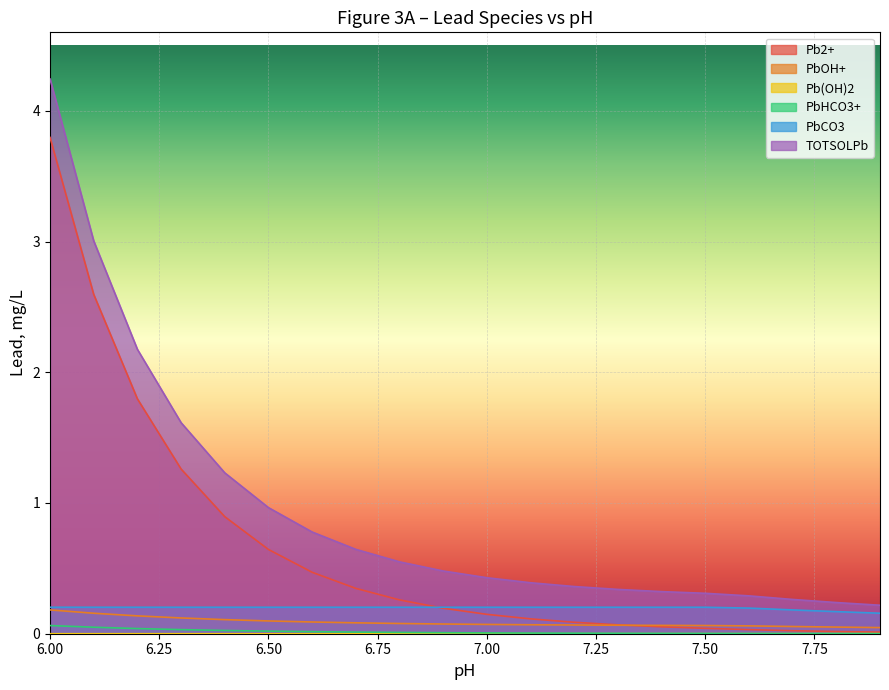

Reading left to right, what are all the values shown in this chart?

Pb2+: 3.8	2.6	1.8	1.3	0.9	0.6	0.5	0.3	0.3	0.2	0.1	0.1	0.1	0.1	0.1	0.0	0.0	0.0	0.0	0.0
PbOH+: 0.2	0.2	0.1	0.1	0.1	0.1	0.1	0.1	0.1	0.1	0.1	0.1	0.1	0.1	0.1	0.1	0.1	0.1	0.1	0.0
Pb(OH)2: 0.0	0.0	0.0	0.0	0.0	0.0	0.0	0.0	0.0	0.0	0.0	0.0	0.0	0.0	0.0	0.0	0.0	0.0	0.0	0.0
PbHCO3+: 0.1	0.0	0.0	0.0	0.0	0.0	0.0	0.0	0.0	0.0	0.0	0.0	0.0	0.0	0.0	0.0	0.0	0.0	0.0	0.0
PbCO3: 0.2	0.2	0.2	0.2	0.2	0.2	0.2	0.2	0.2	0.2	0.2	0.2	0.2	0.2	0.2	0.2	0.2	0.2	0.2	0.2
TOTSOLPb: 4.2	3.0	2.2	1.6	1.2	1.0	0.8	0.6	0.5	0.5	0.4	0.4	0.4	0.3	0.3	0.3	0.3	0.3	0.2	0.2